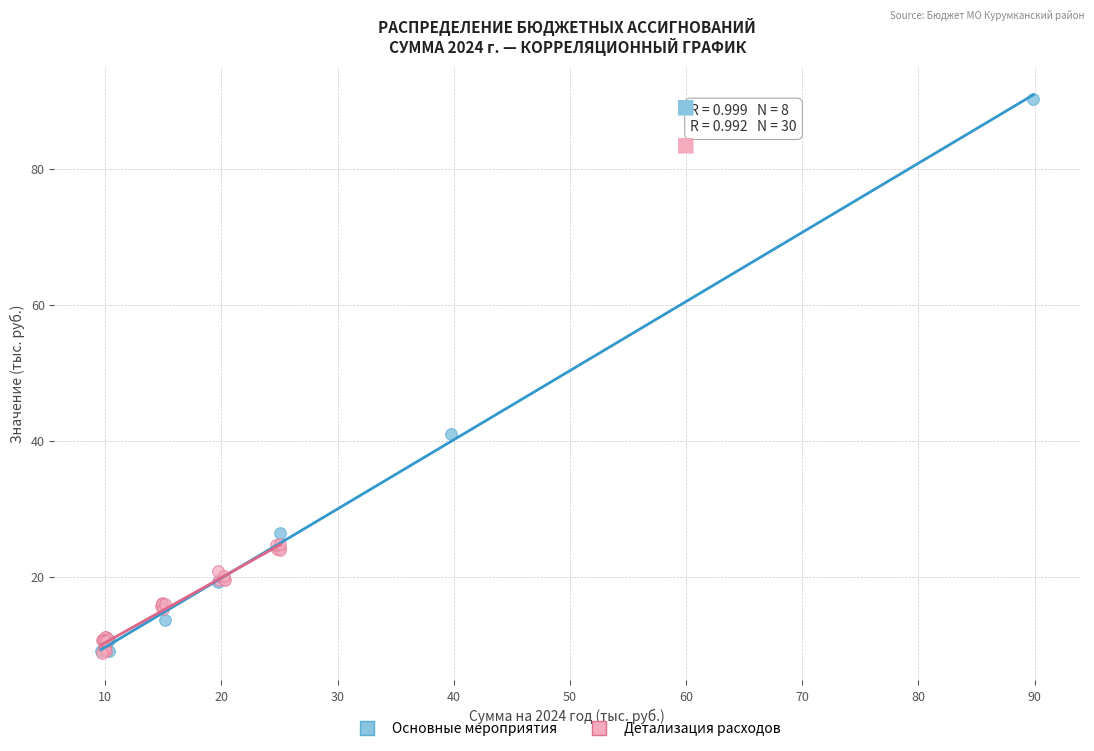

Which series has the largest Y range (max minus min)?

Основные мероприятия